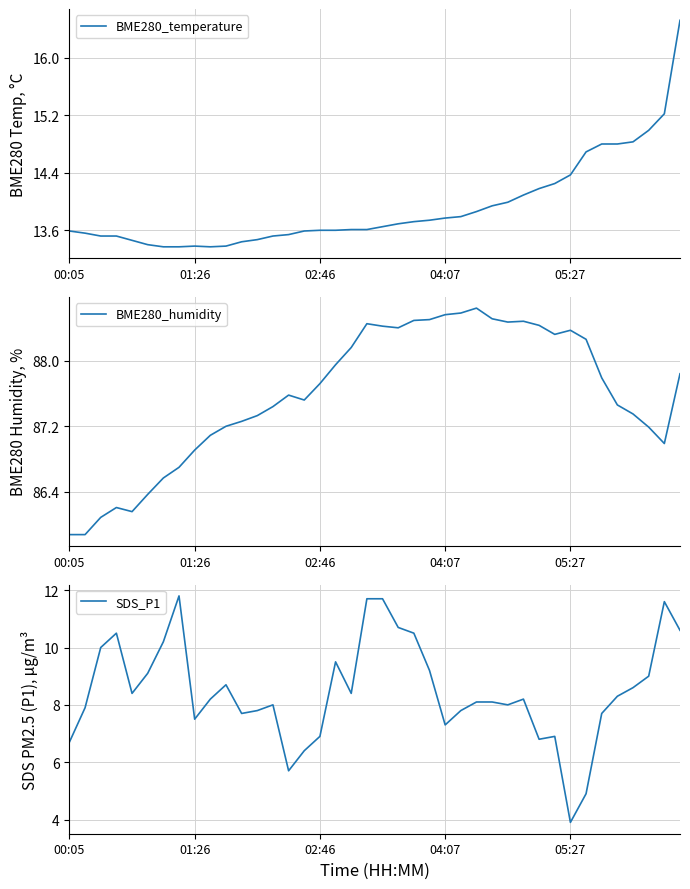

True or false: SDS_P1 and BME280_humidity cross at least once.

False